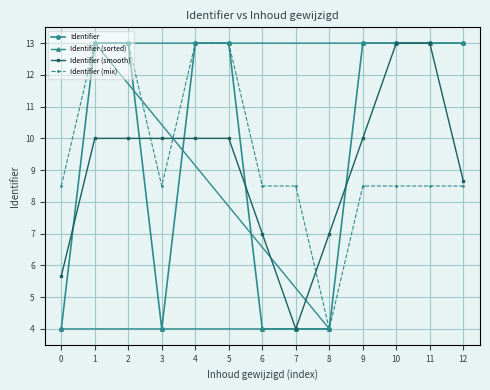

True or false: Identifier (mix) has a value of 19.9 at 3.

False